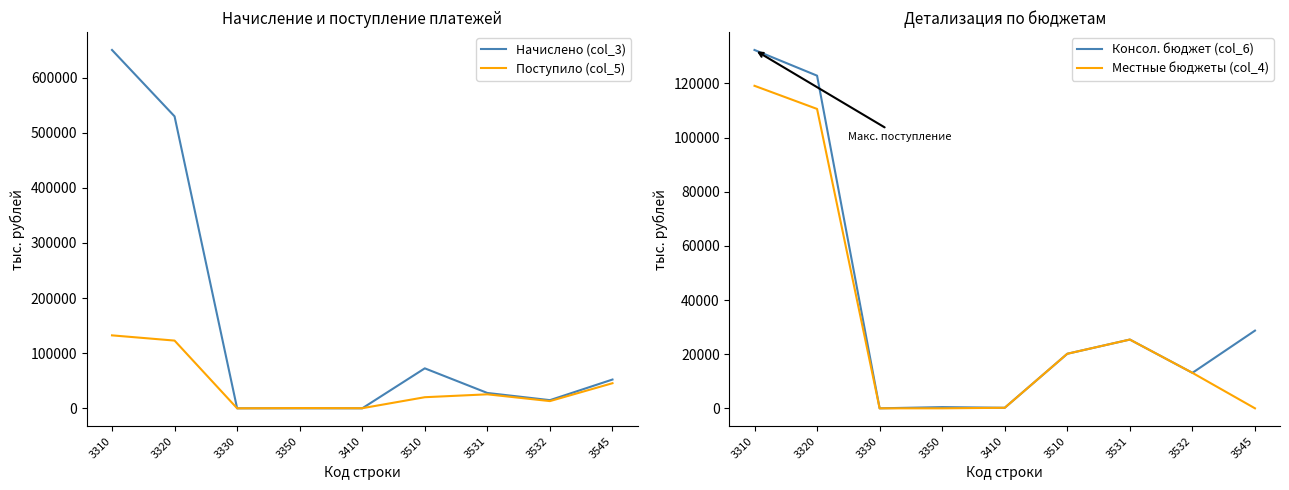

Where is the first local maximum for Начислено (col_3)?

3510